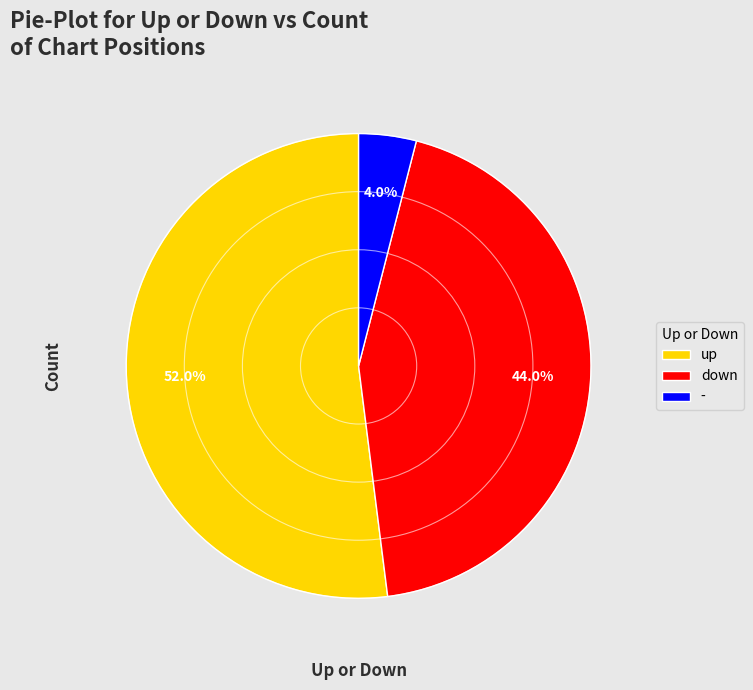

Count the number of slices in the pie.

3